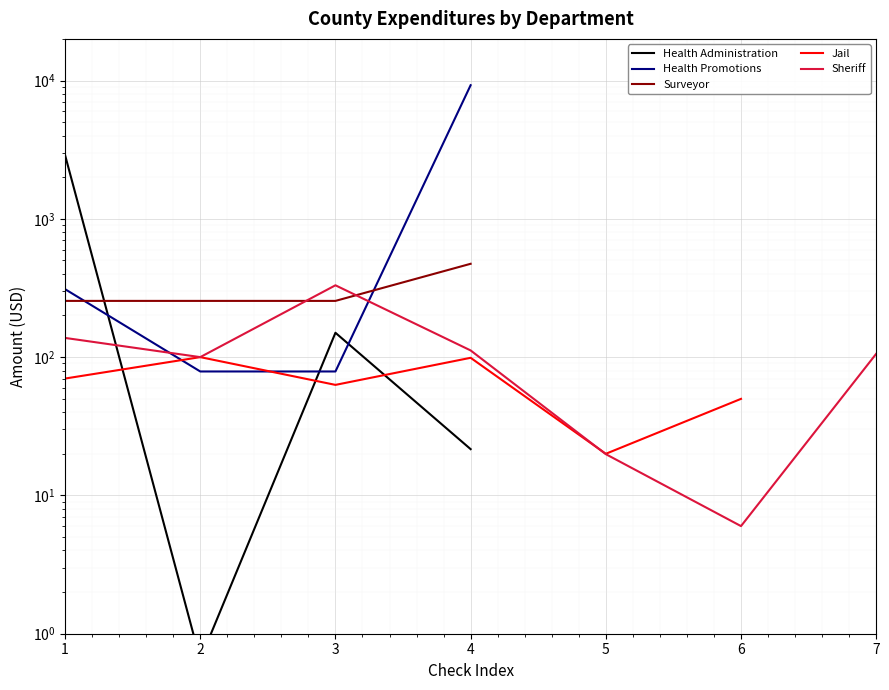

What is the difference between the maximum and minimum values in the Jail series?

80.0